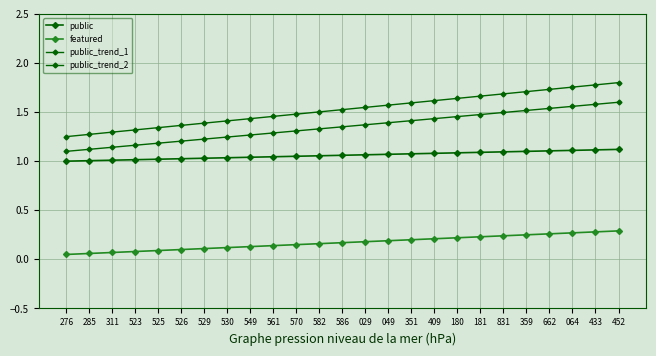

Reading left to right, what are all the values shown in this chart?

public: 1.0	1.0	1.0	1.0	1.0	1.0	1.0	1.0	1.0	1.0	1.1	1.1	1.1	1.1	1.1	1.1	1.1	1.1	1.1	1.1	1.1	1.1	1.1	1.1	1.1
featured: 0.1	0.1	0.1	0.1	0.1	0.1	0.1	0.1	0.1	0.1	0.1	0.2	0.2	0.2	0.2	0.2	0.2	0.2	0.2	0.2	0.2	0.3	0.3	0.3	0.3
public_trend_1: 1.1	1.1	1.1	1.2	1.2	1.2	1.2	1.2	1.3	1.3	1.3	1.3	1.4	1.4	1.4	1.4	1.4	1.5	1.5	1.5	1.5	1.5	1.6	1.6	1.6
public_trend_2: 1.2	1.3	1.3	1.3	1.3	1.4	1.4	1.4	1.4	1.5	1.5	1.5	1.5	1.5	1.6	1.6	1.6	1.6	1.7	1.7	1.7	1.7	1.8	1.8	1.8